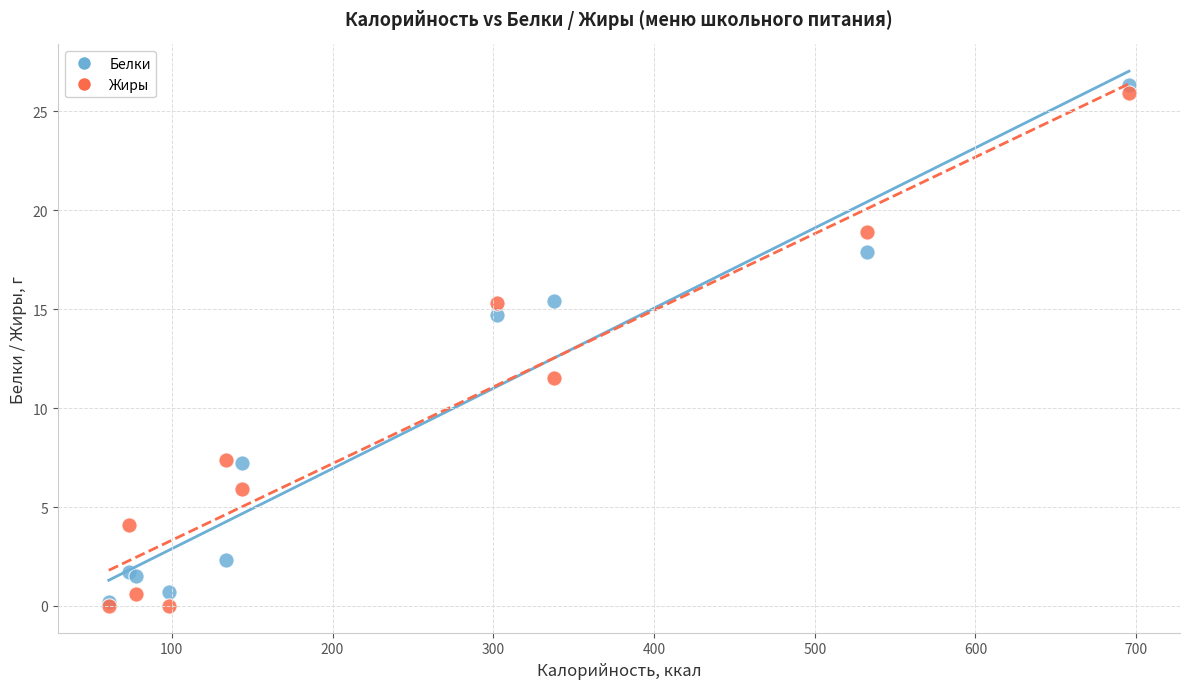

What are all the series names shown in the legend?

Белки, Жиры